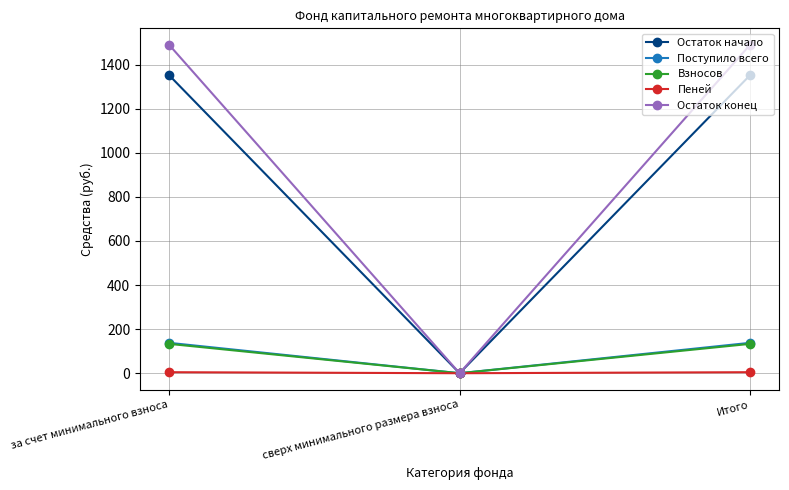

Is it true that Взносов equals 50.4 at за счет минимального взноса?

False